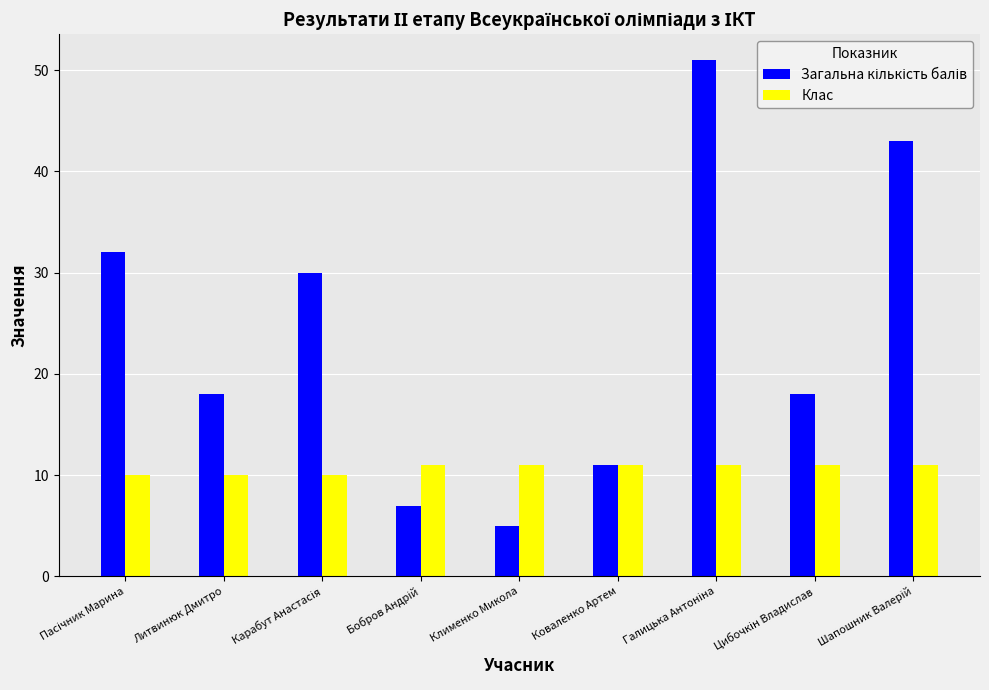

Read the Клас value at Литвинюк Дмитро.

10